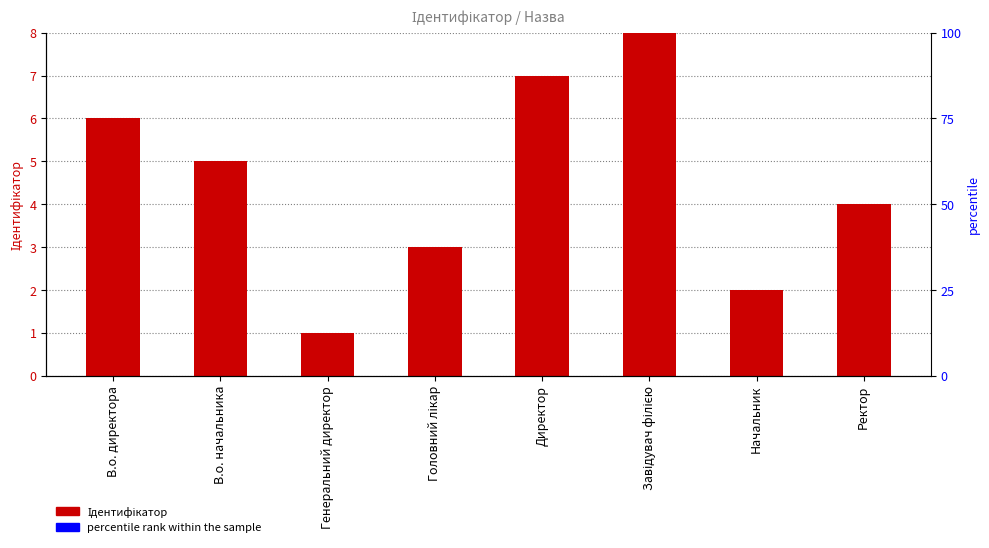

What is the smallest value displayed?

1